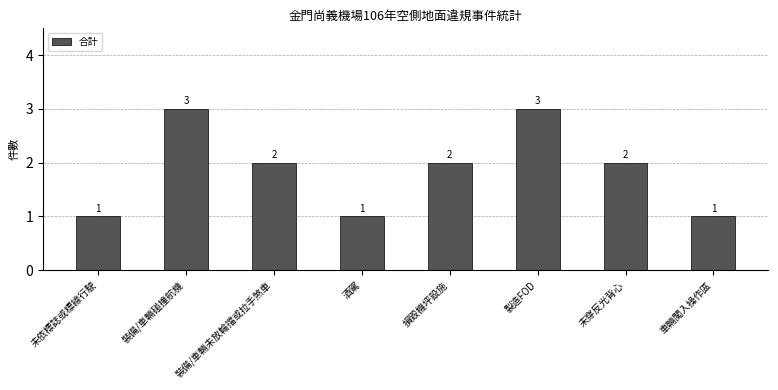

How many distinct data groups are displayed?

1